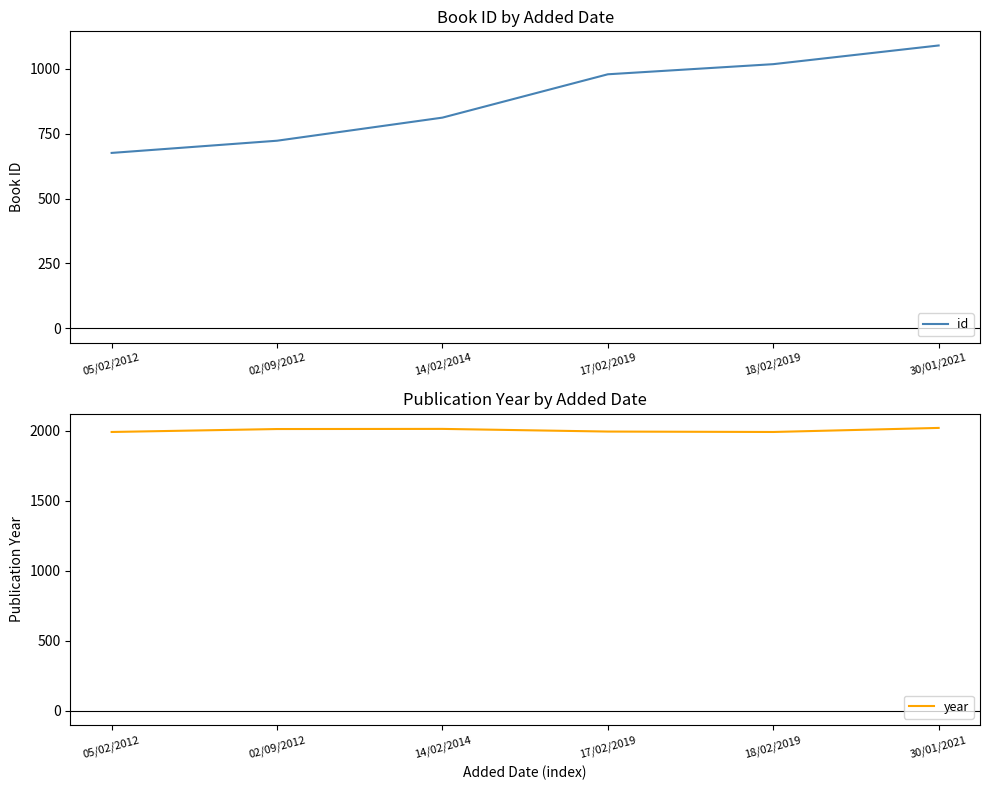

Is it true that year equals 1267 at 14/02/2014?

False